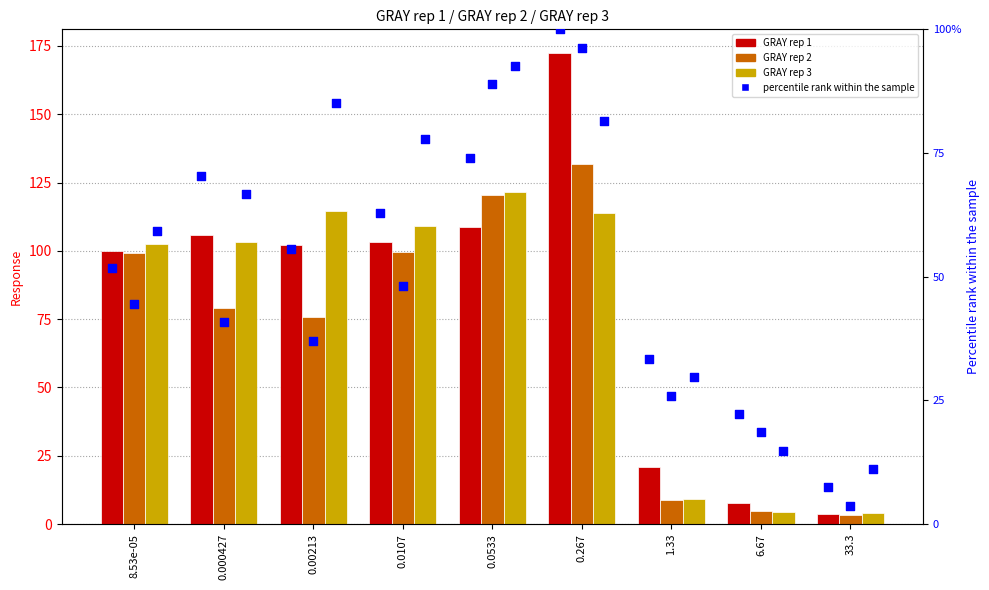

What is the total value across all series at 0.000427?

466.0